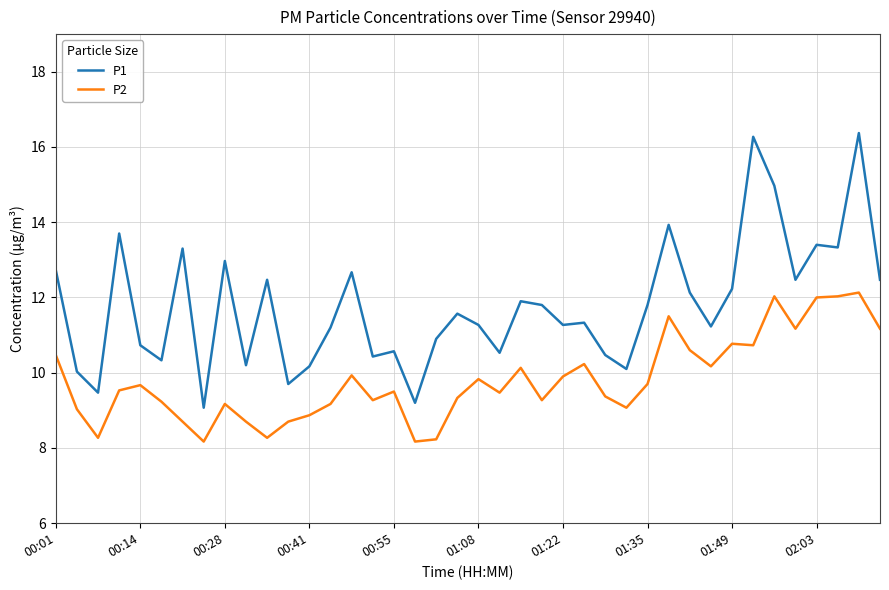

List the series in order of their overall mean, lowest first.

P2, P1